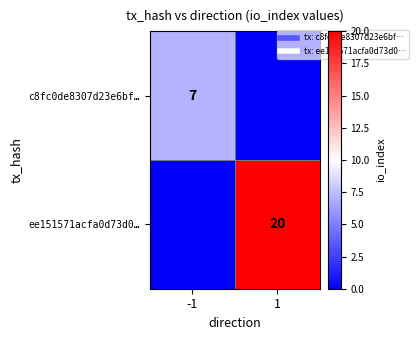

Rank the series at -1 from lowest to highest value.

ee151571acfa0d73d0…, c8fc0de8307d23e6bf…